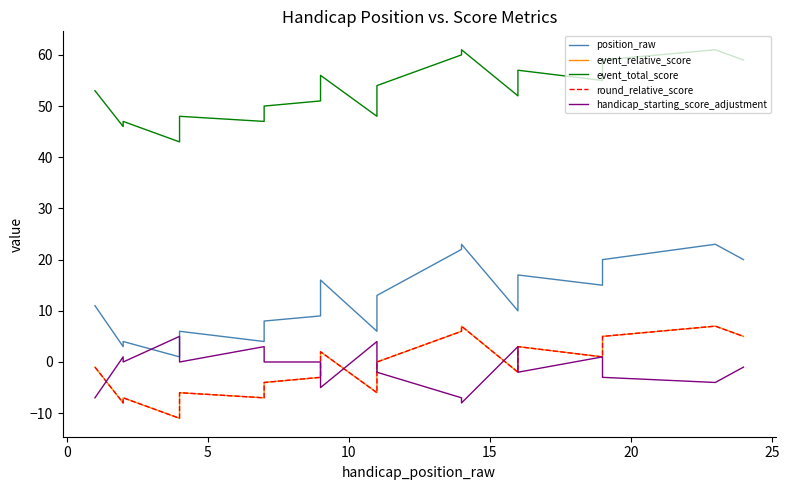

Reading left to right, transcribe all the data shown in this chart.

position_raw: 11	3	4	1	2	6	4	8	9	16	6	11	13	22	23	10	13	17	15	18	18	20	23	20
event_relative_score: -1	-8	-7	-11	-10	-6	-7	-4	-3	2	-6	-1	0	6	7	-2	0	3	1	4	4	5	7	5
event_total_score: 53	46	47	43	44	48	47	50	51	56	48	53	54	60	61	52	54	57	55	58	58	59	61	59
round_relative_score: -1	-8	-7	-11	-10	-6	-7	-4	-3	2	-6	-1	0	6	7	-2	0	3	1	4	4	5	7	5
handicap_starting_score_adjustment: -7	1	0	5	4	0	3	0	0	-5	4	-1	-2	-7	-8	3	1	-2	1	-2	-2	-3	-4	-1